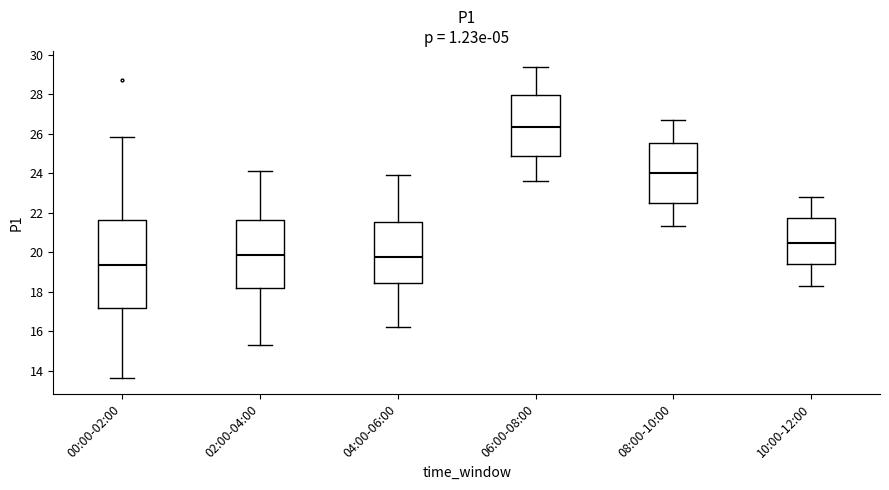

Reading left to right, transcribe this box plot: for each box, give where its median line is, the range the box spans, and where its two whiskers end, as read against the y-axis. The values are not printed on the chart, so give them approximately, as read against the axis.

00:00-02:00: median 19.4, box 17.2 to 21.6, whiskers 13.6 to 25.8
02:00-04:00: median 19.8, box 18.2 to 21.6, whiskers 15.4 to 24.2
04:00-06:00: median 19.8, box 18.4 to 21.6, whiskers 16.2 to 24.0
06:00-08:00: median 26.4, box 24.8 to 28.0, whiskers 23.6 to 29.4
08:00-10:00: median 24.0, box 22.4 to 25.6, whiskers 21.4 to 26.8
10:00-12:00: median 20.4, box 19.4 to 21.8, whiskers 18.4 to 22.8